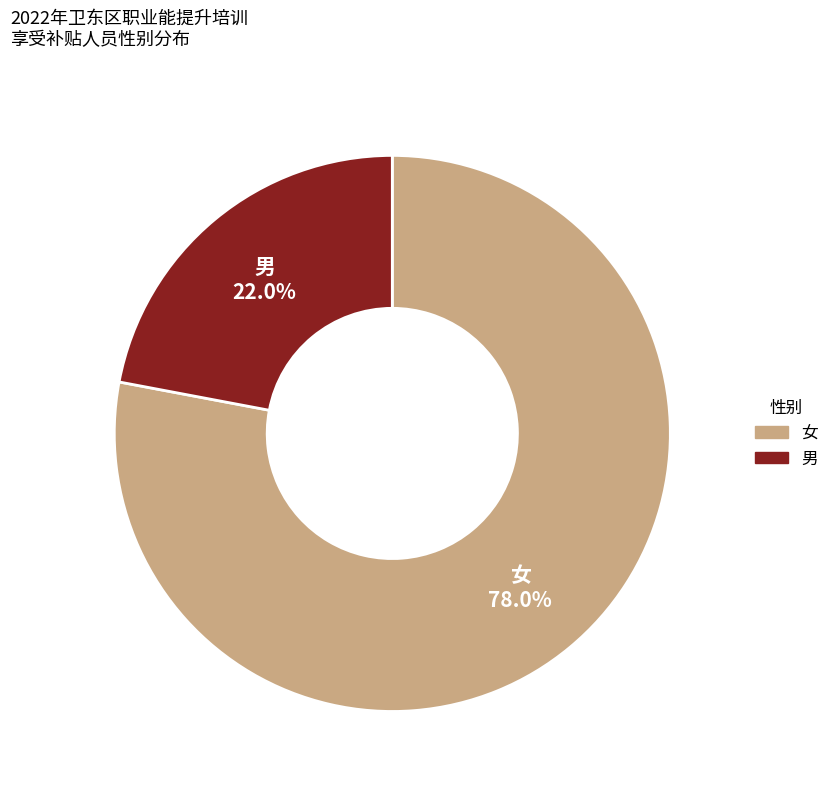

Which slice is the largest?

女